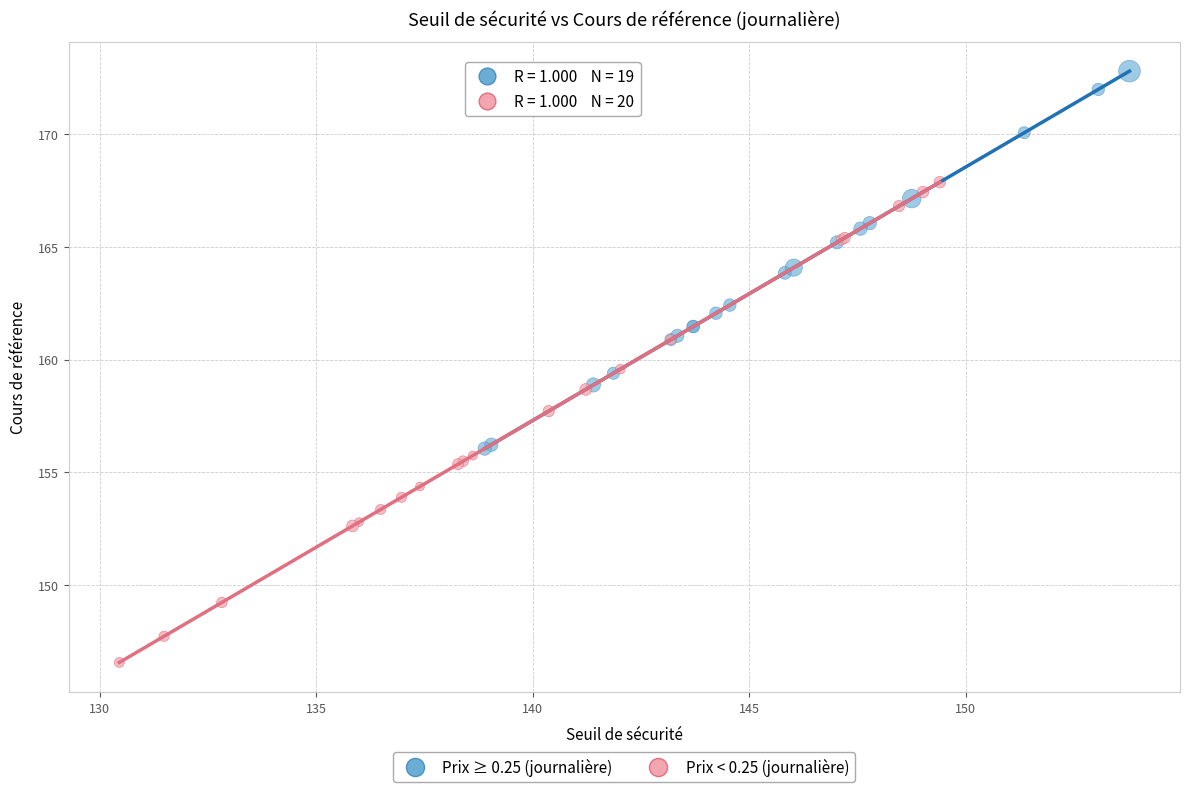

Which series has the widest spread of Y values?

Prix < 0.25 (journalière)